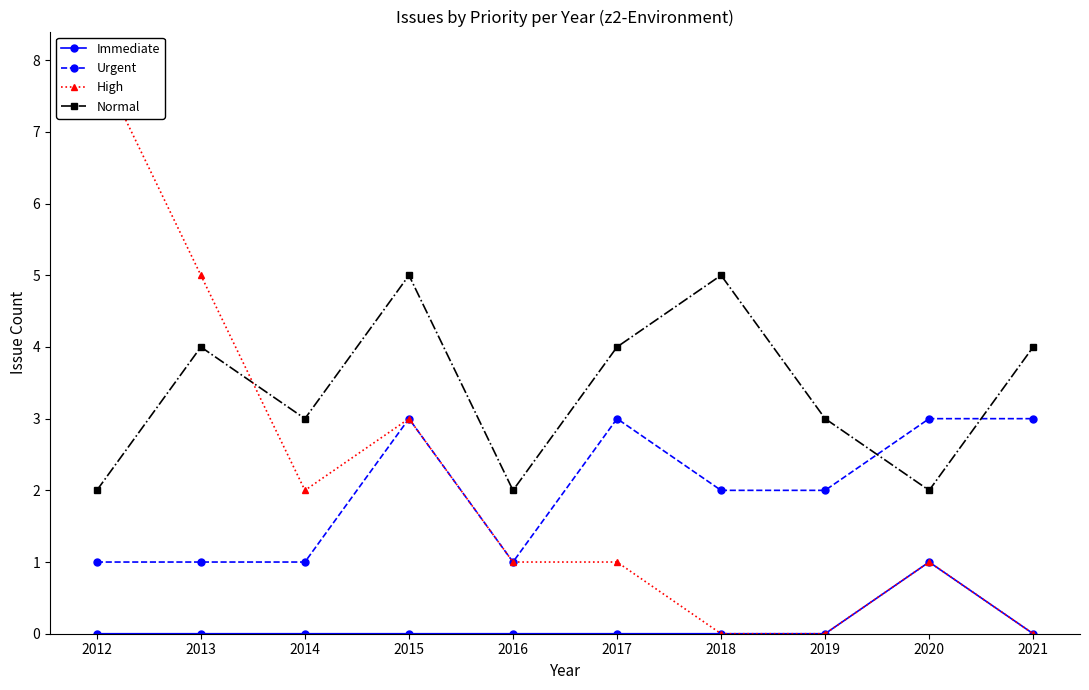

The value of Normal at 2015 is 5. True or false?

True